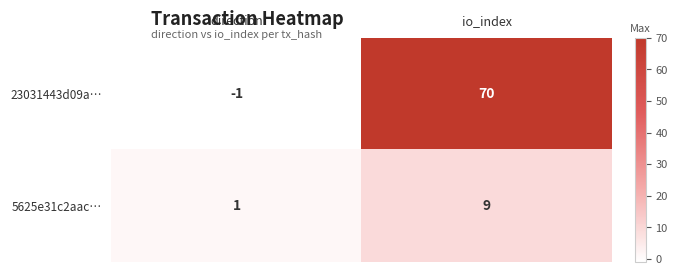

True or false: 23031443d09a… has a value of -1 at direction.

True